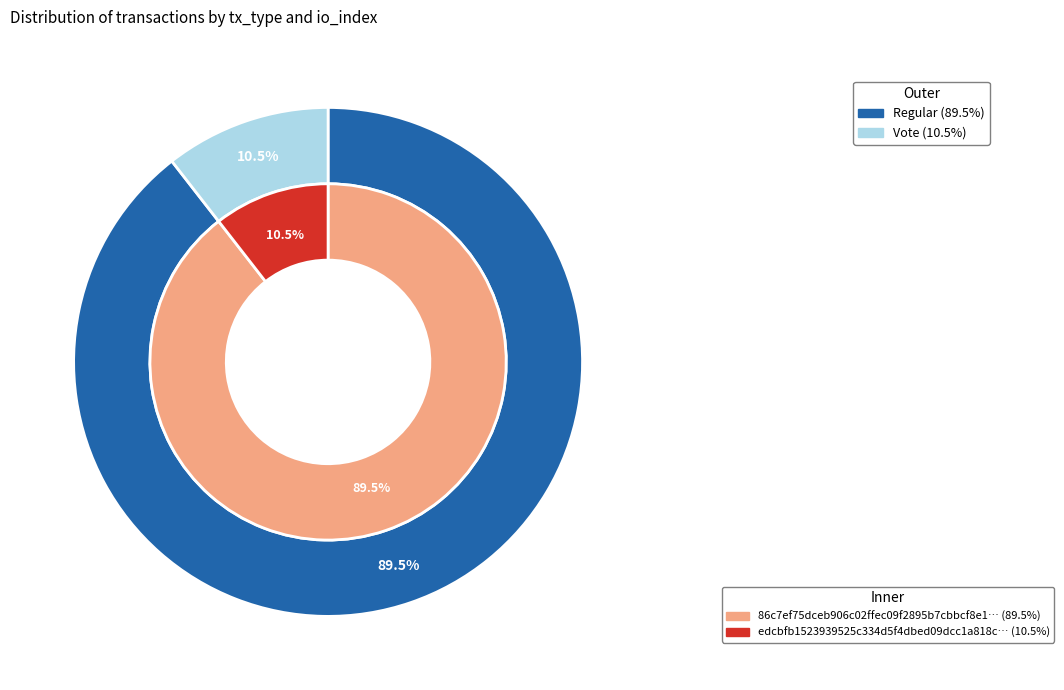

True or false: 1 accounts for 11% of the total.

True